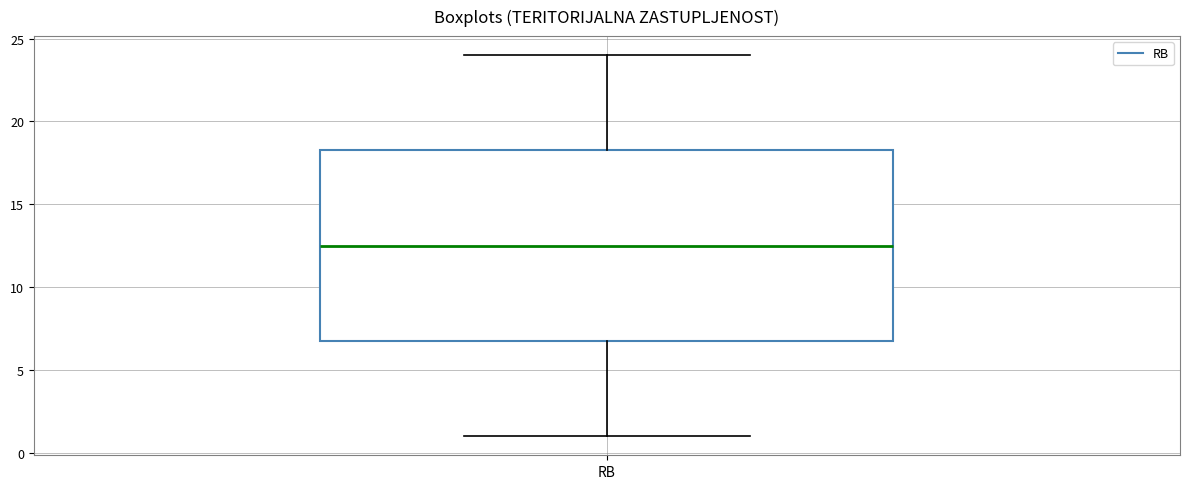

Where is the upper edge of the box for RB on the y-axis? The values are not printed on the chart, so give them approximately, as read against the axis.

18.5